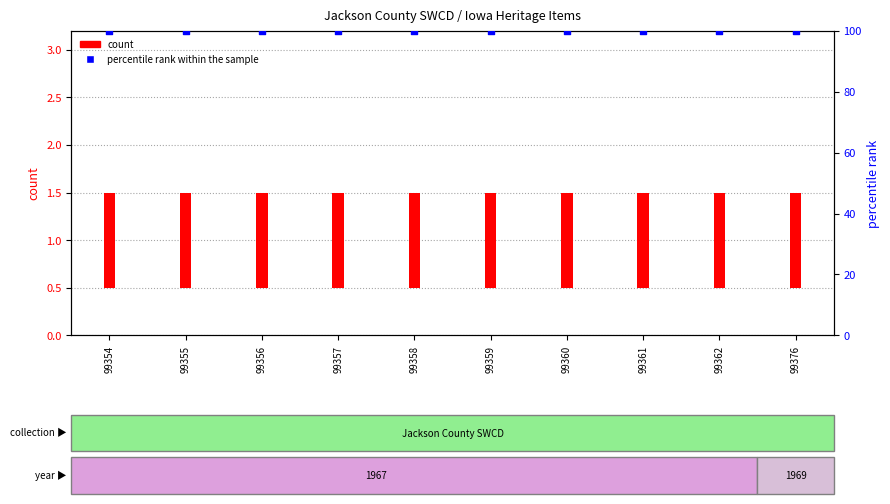

At which category is the sum across all series the highest?

99354